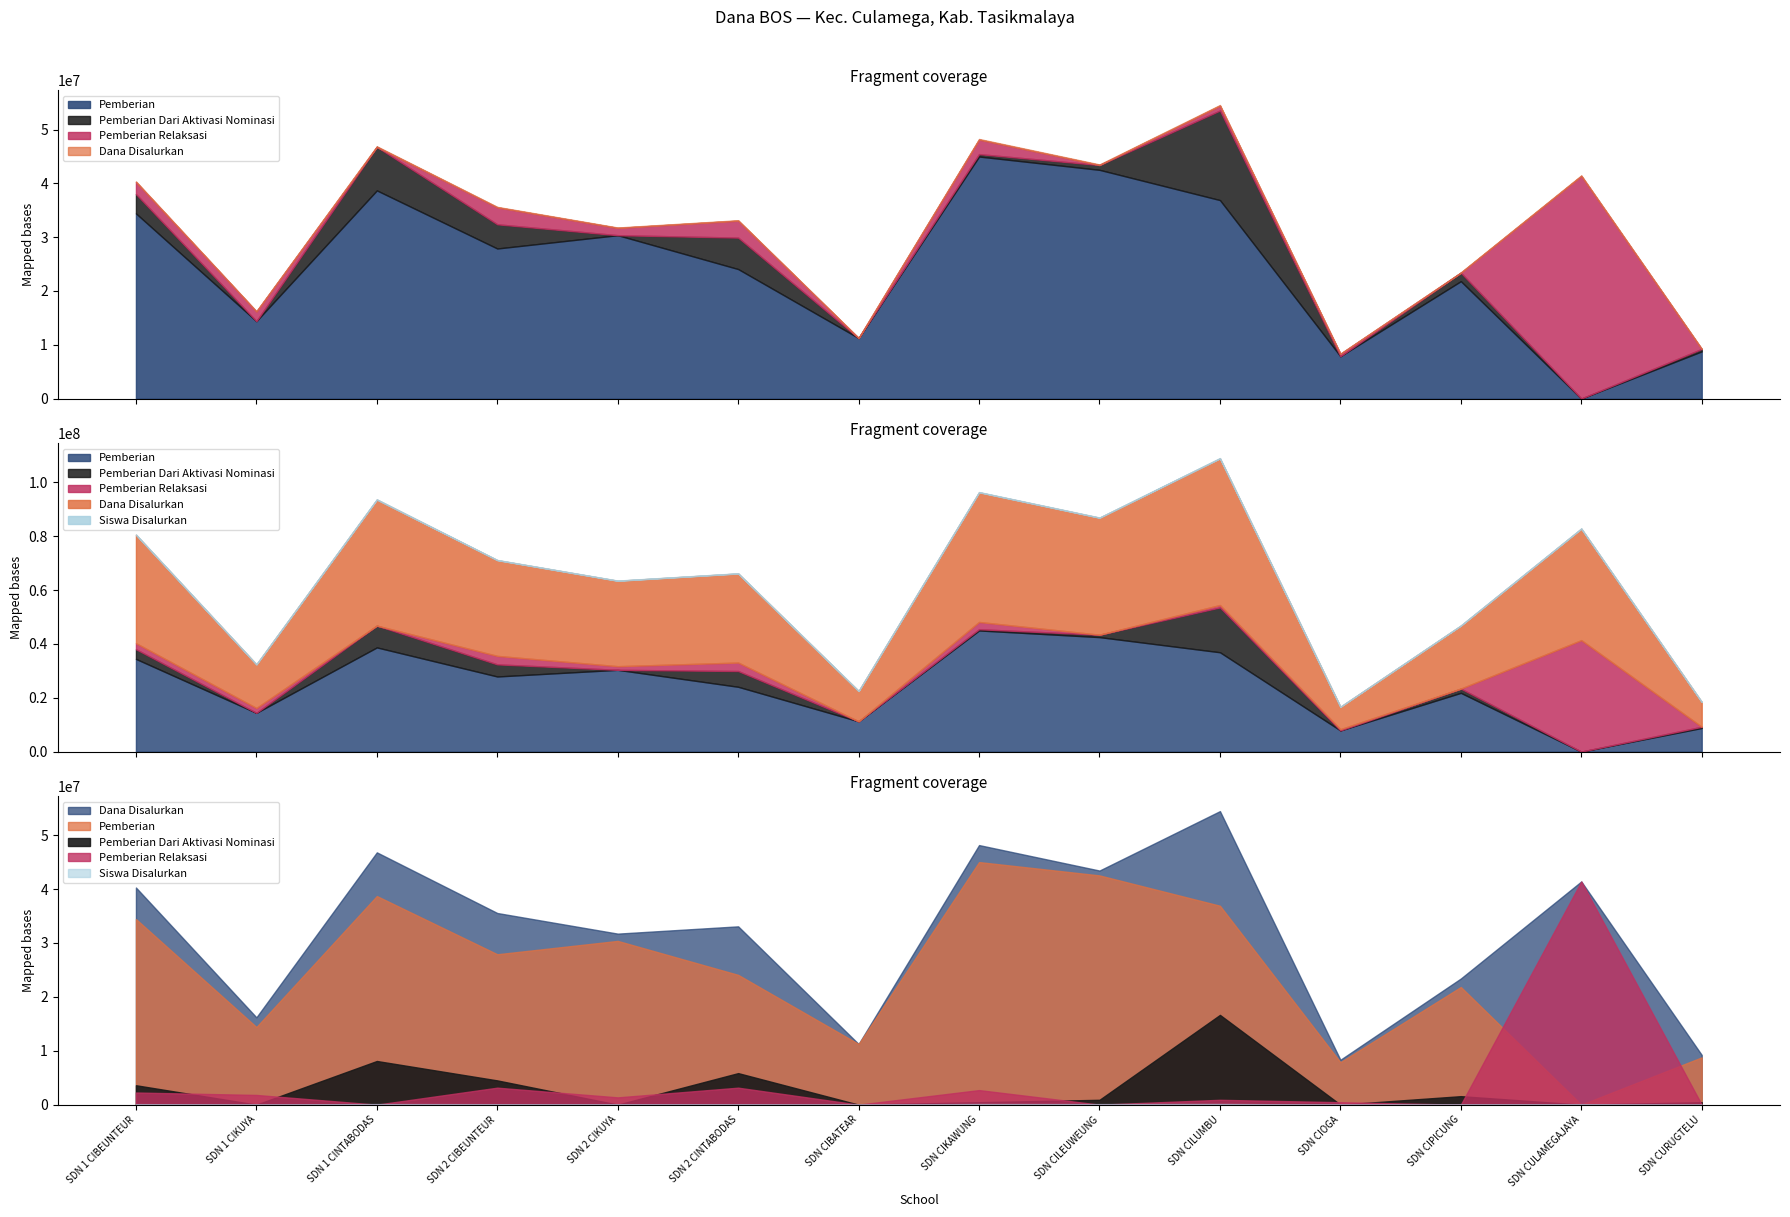

Does the chart have visible grid lines?

No